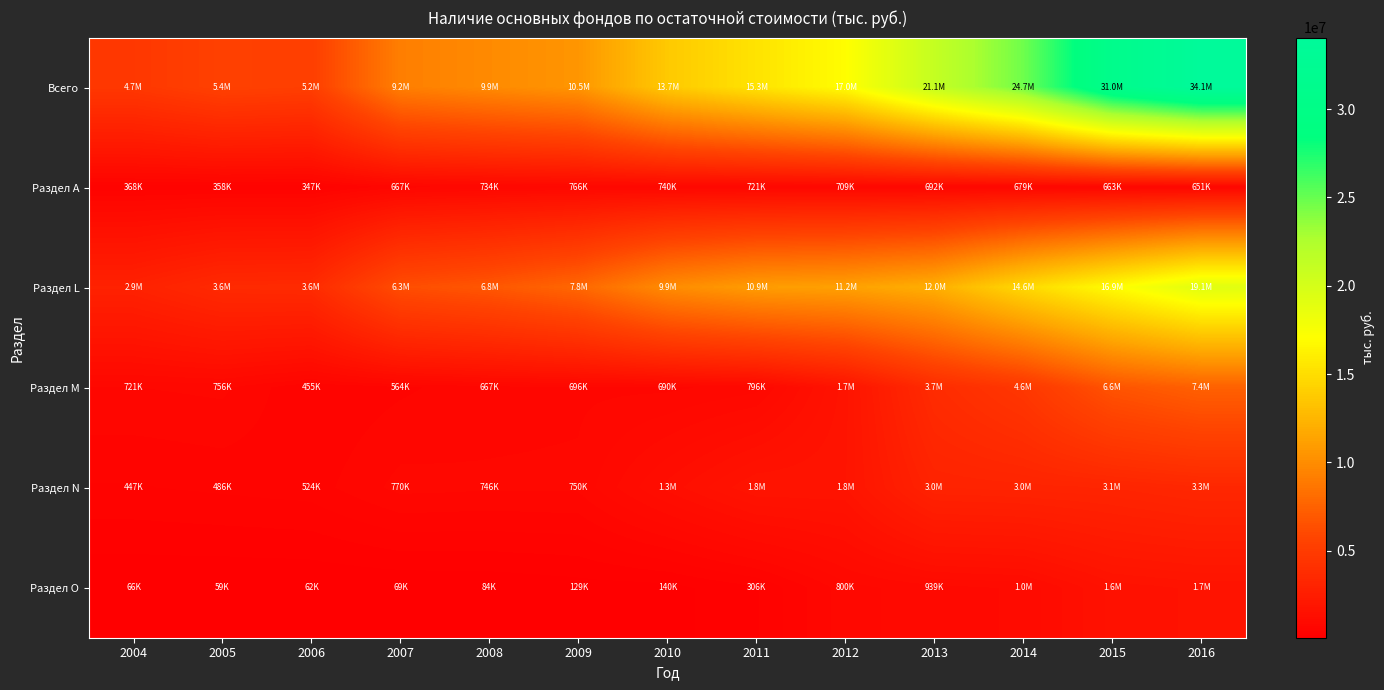

What is the spread (max minus min) of values at 2008?

9784804